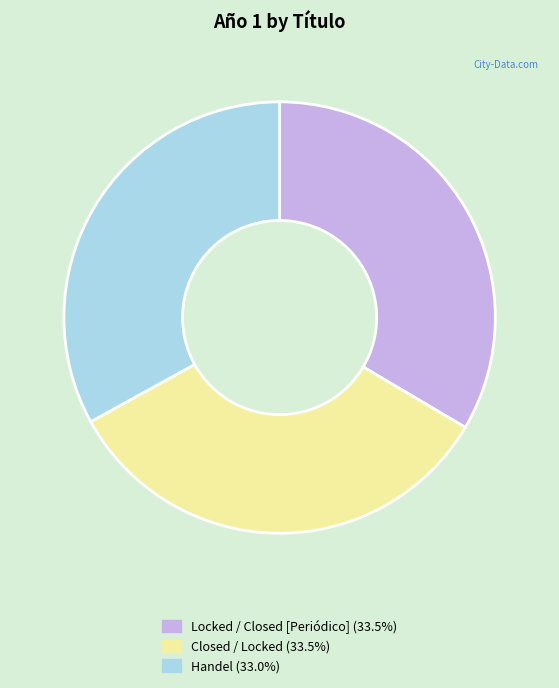

How many segments does this pie chart have?

3